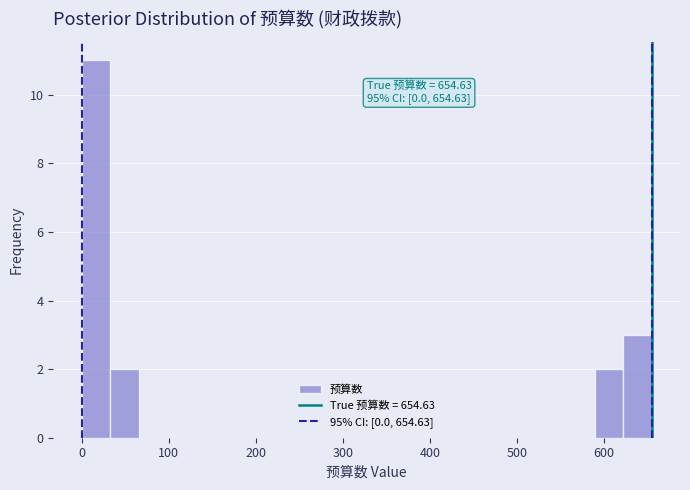

Around what value on the x-axis is the tallest bar? Give the approximate position of its centre, as read against the axis.

20